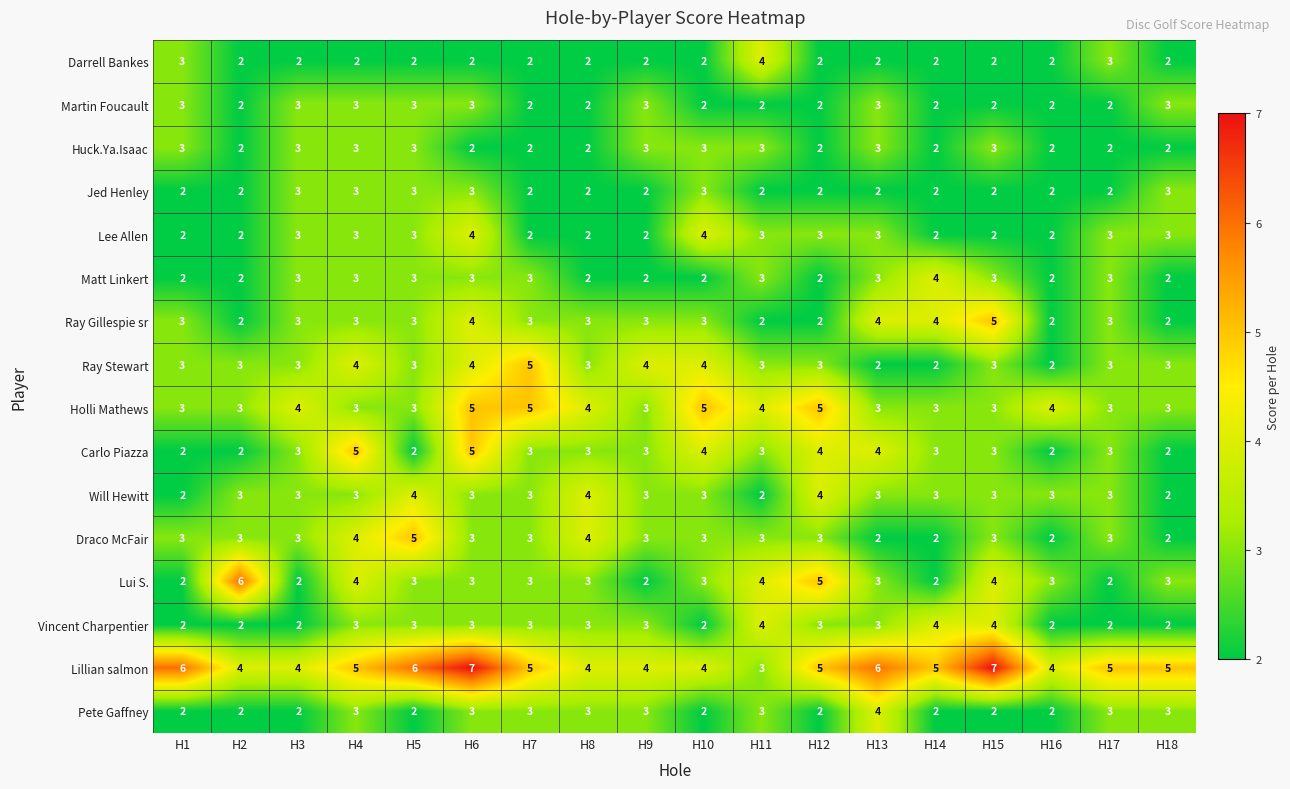

Is the value of Vincent Charpentier at H8 greater than the value of Ray Stewart at H13?

Yes